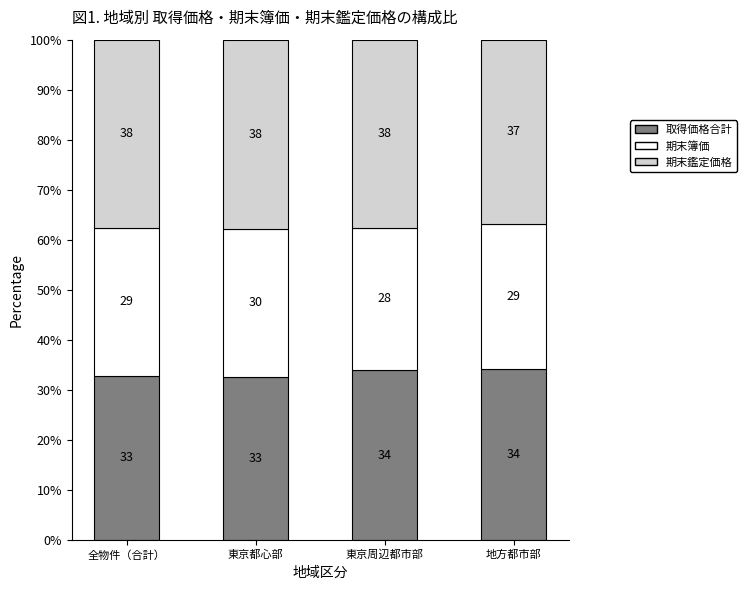

The value of 取得価格合計 at 地方都市部 is 53.1. True or false?

False